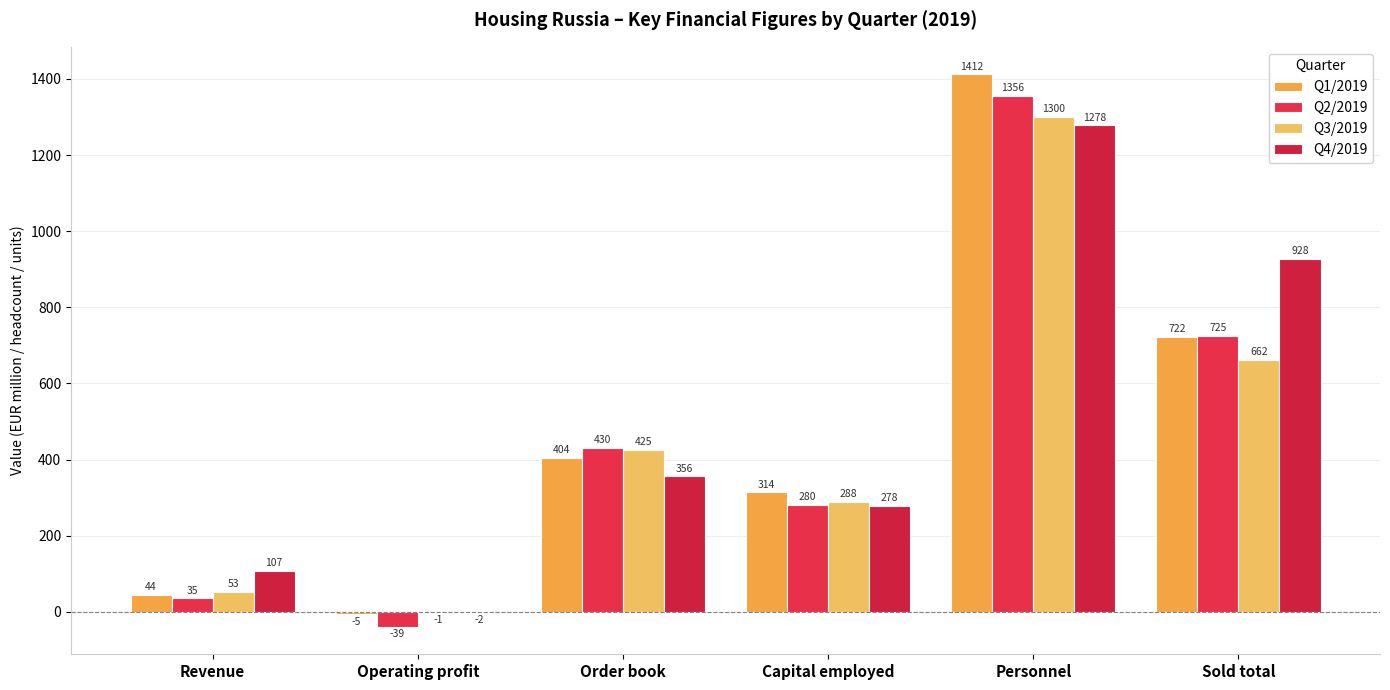

The Q4/2019 series shows 536 at Personnel. True or false?

False